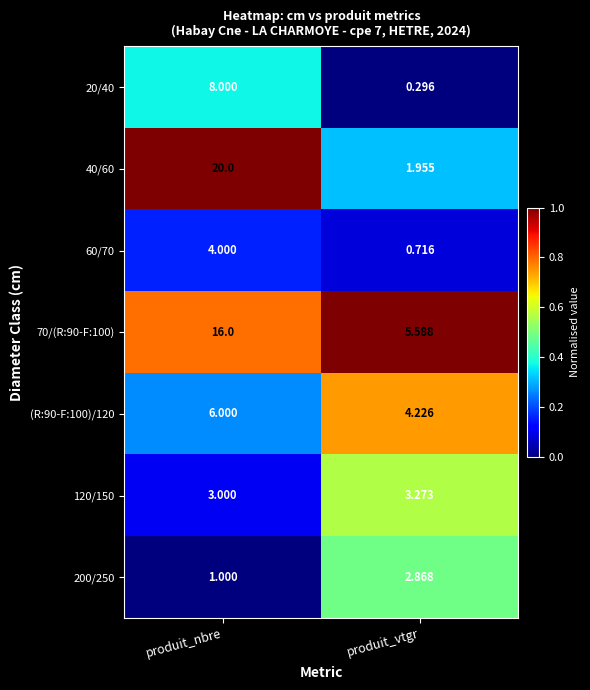

Which series changed the most between produit_nbre and produit_vtgr?

40/60